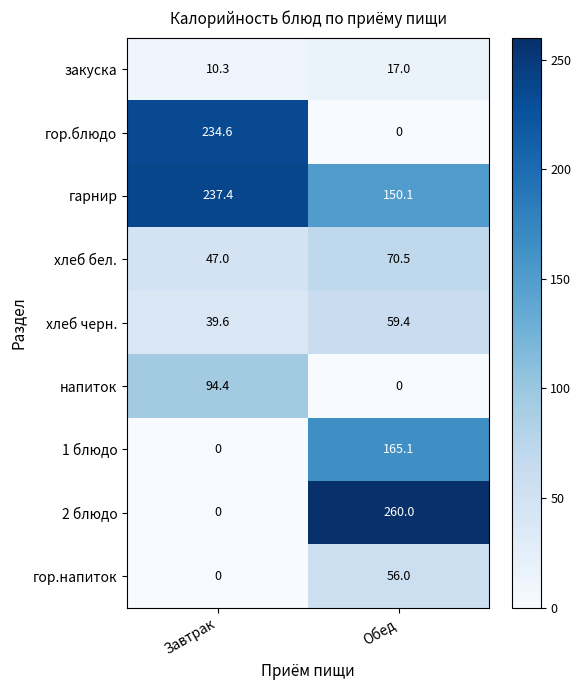

Reading left to right, what are all the values shown in this chart?

закуска: 10.3	17.0
гор.блюдо: 234.6	0.0
гарнир: 237.4	150.1
хлеб бел.: 47.0	70.5
хлеб черн.: 39.6	59.4
напиток: 94.4	0.0
1 блюдо: 0.0	165.1
2 блюдо: 0.0	260.0
гор.напиток: 0.0	56.0